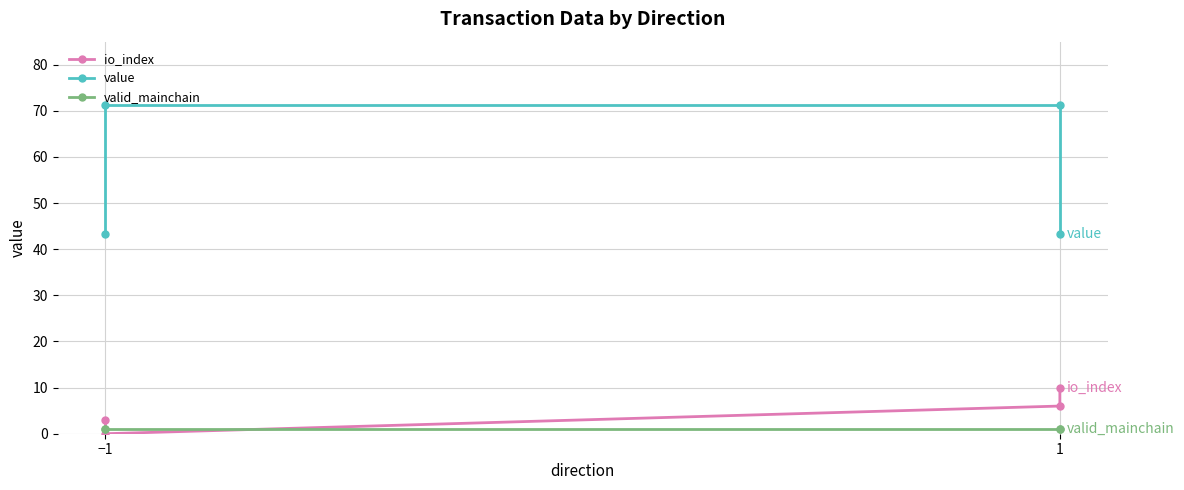

What is the difference between the second highest and second lowest values in the value series?

28.1